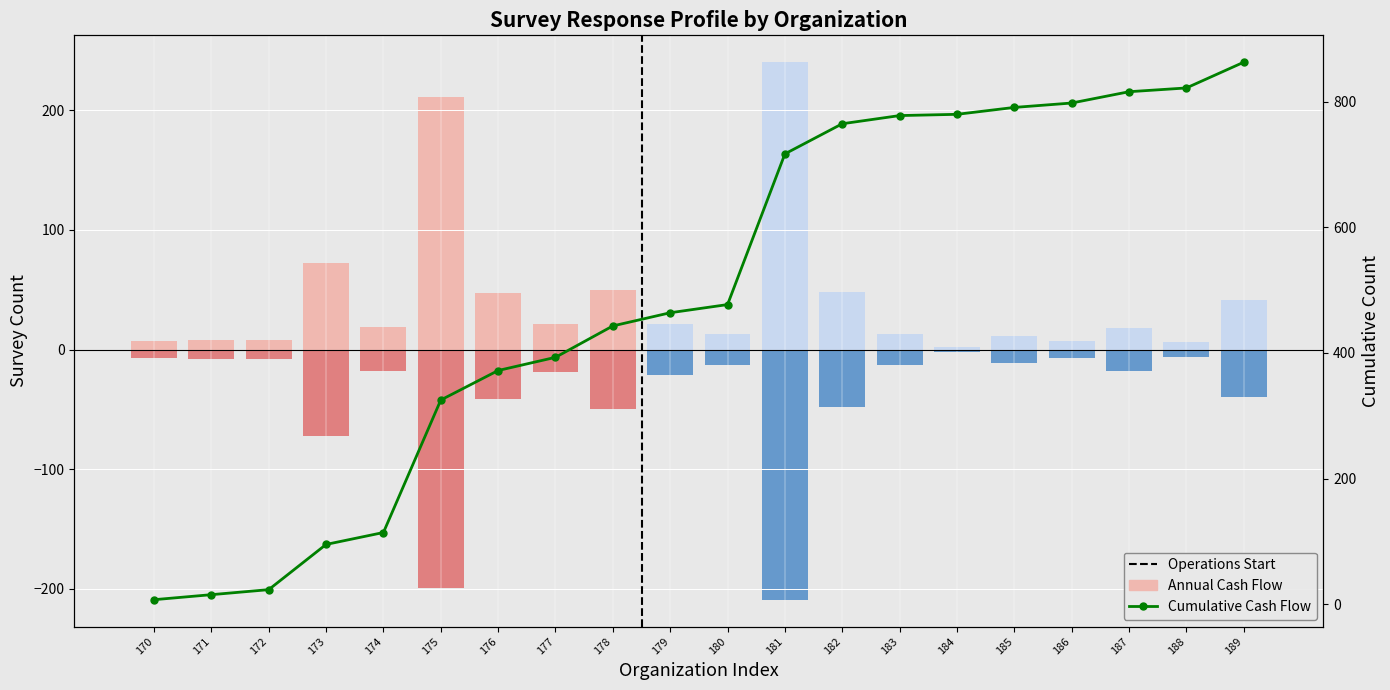

At how many categories does at least one series exceed 175?

2